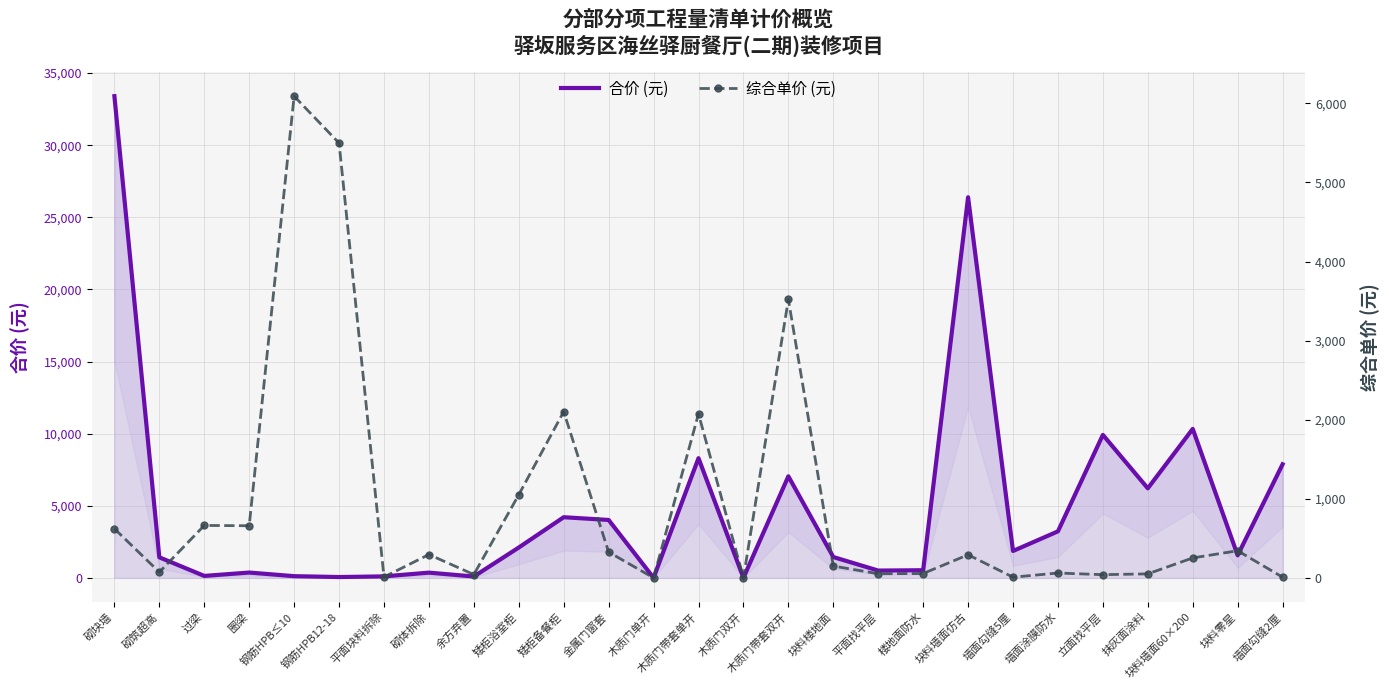

True or false: 合价 (元) has a value of 784.1 at 砌筑超高.

False